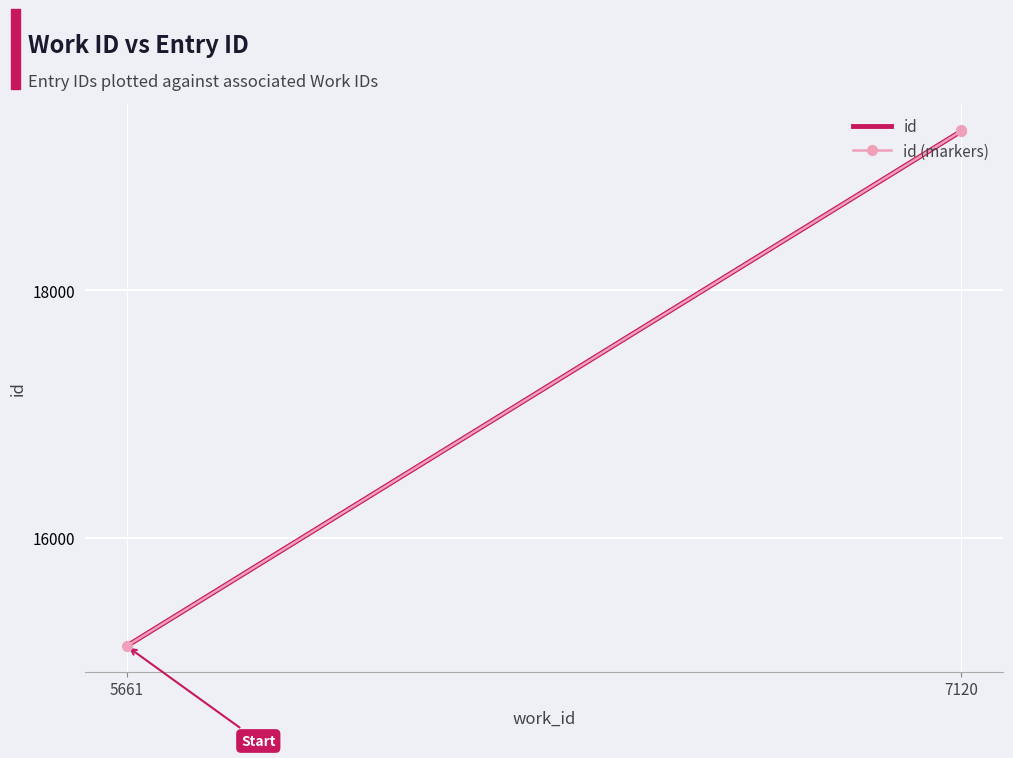

Which series has the largest total across all categories?

id